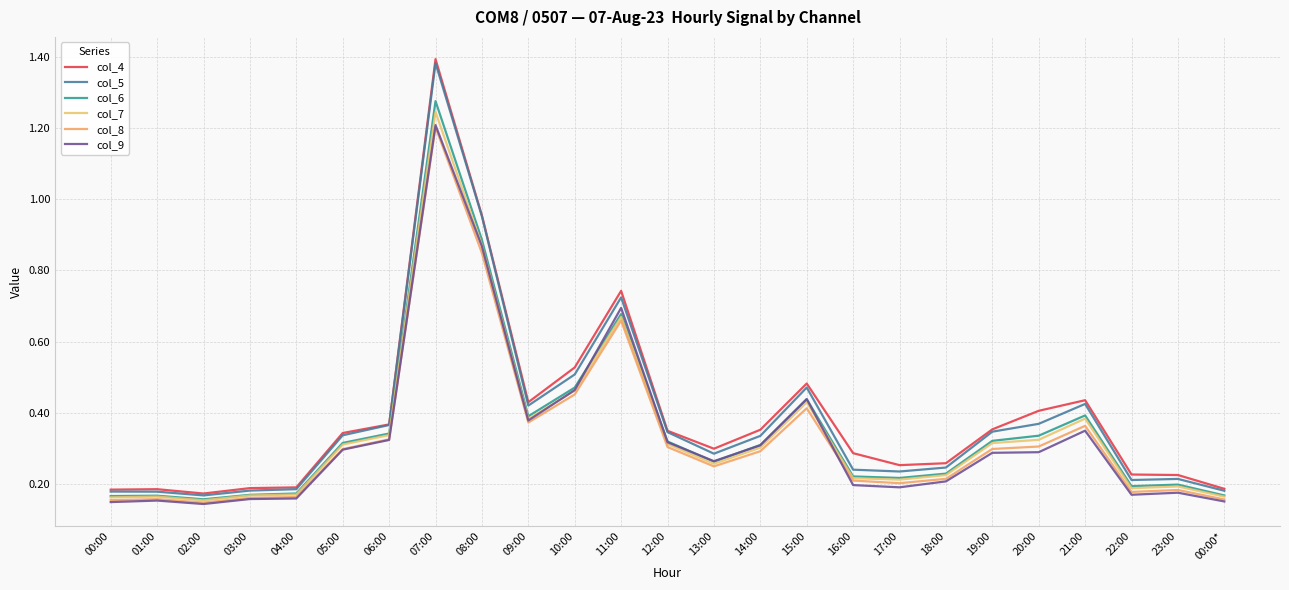

What is the value of the col_9 point at the 21st from the left?

0.3